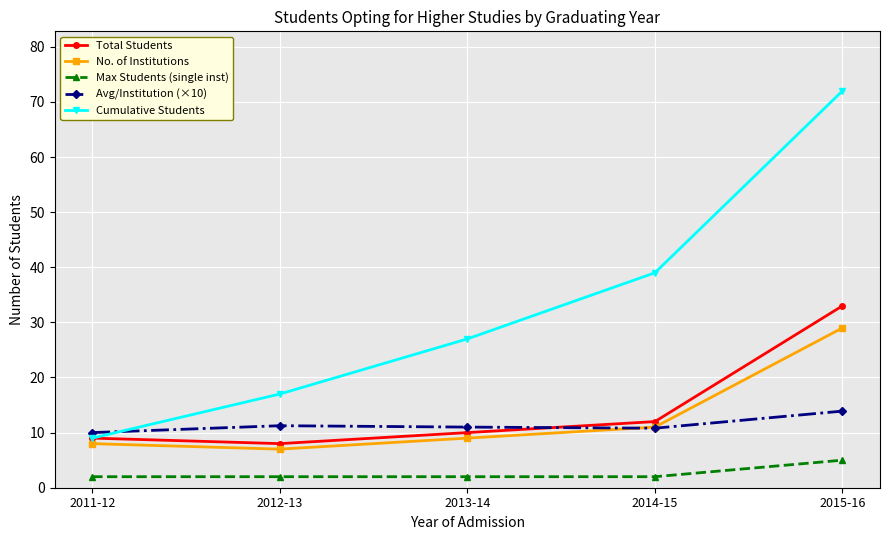

Does the chart display data point markers on the line(s)?

Yes